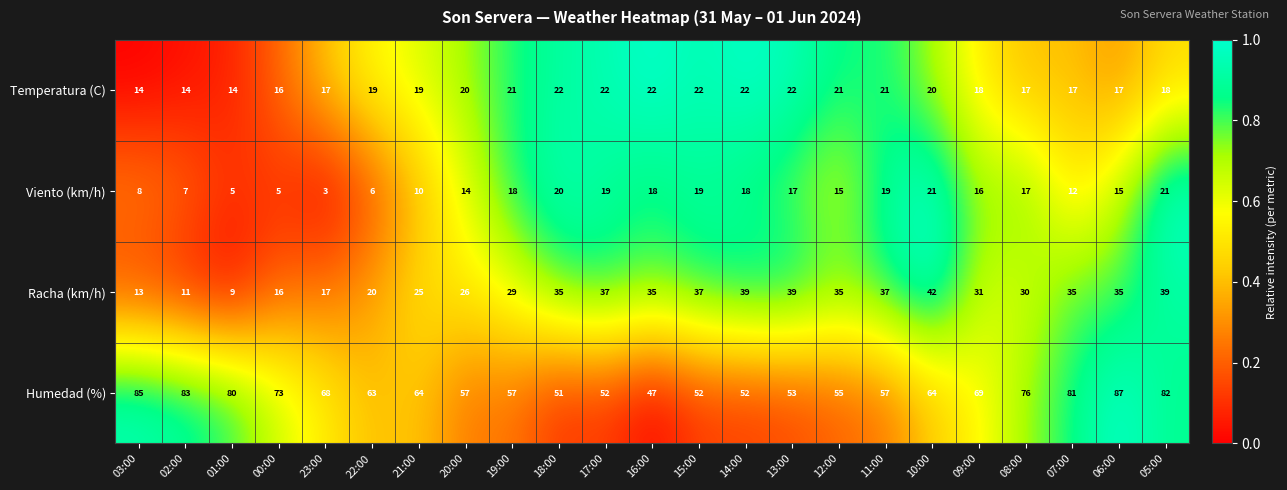

What is the spread (max minus min) of values at 20:00?

43